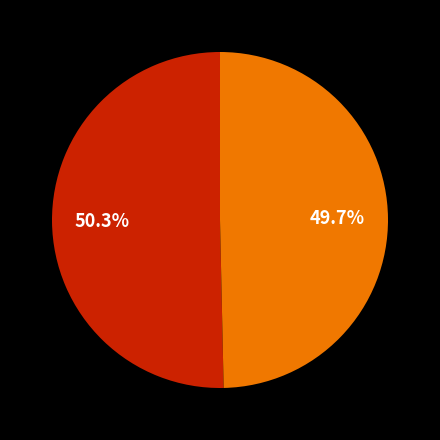

Does any single category account for the majority?

Yes